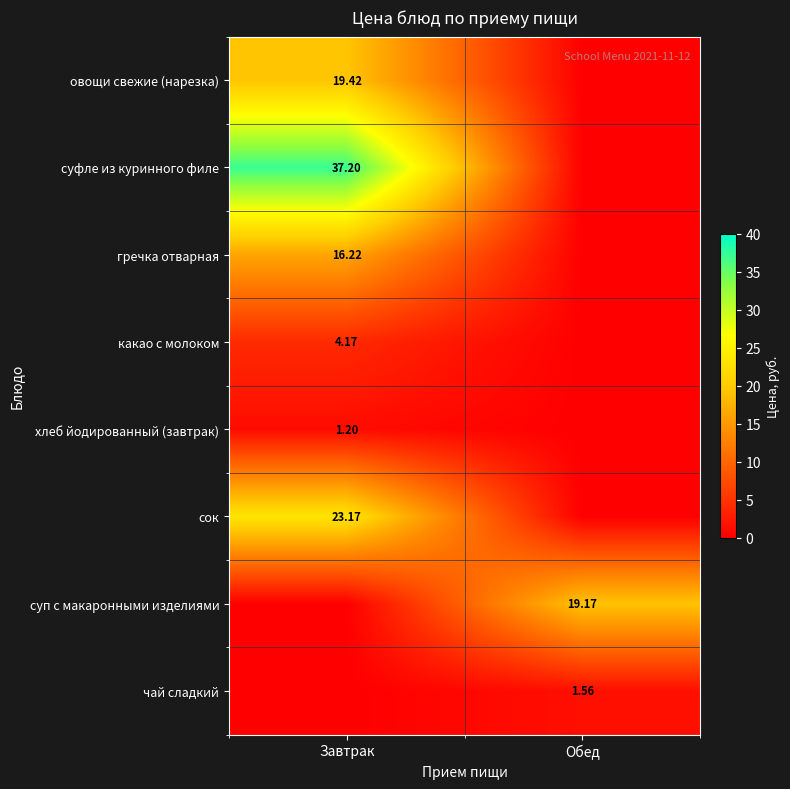

At how many categories does at least one series exceed 22?

1